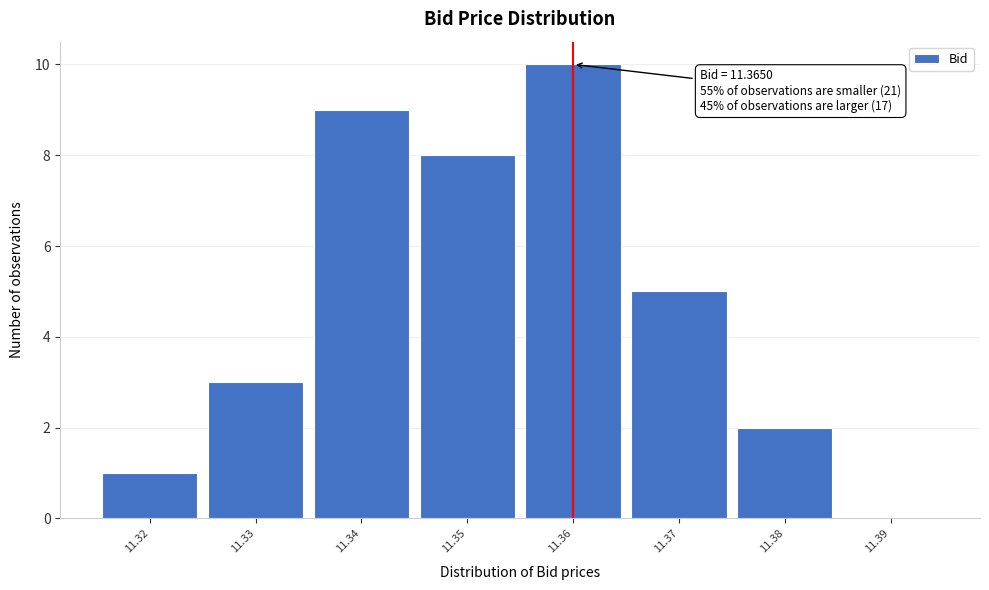

Reading left to right, list all the values displayed in this chart.

11.32=1	11.33=3	11.34=9	11.35=8	11.36=10	11.37=5	11.38=2	11.39=0